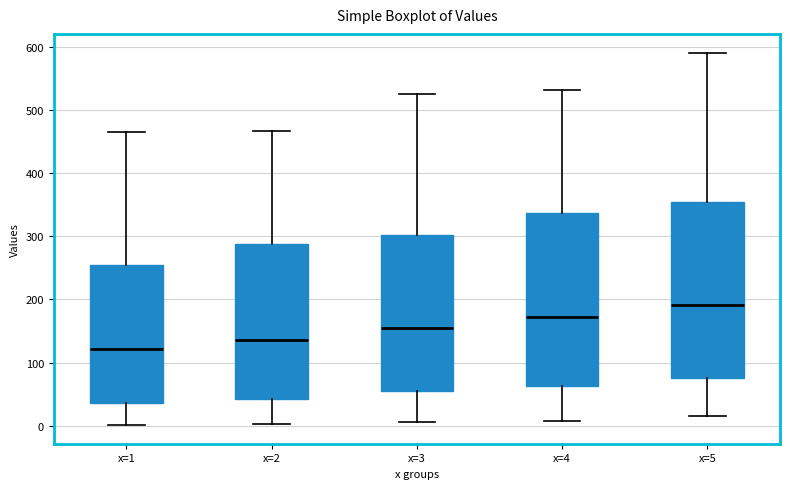

Which box has the lowest median line?

x=1